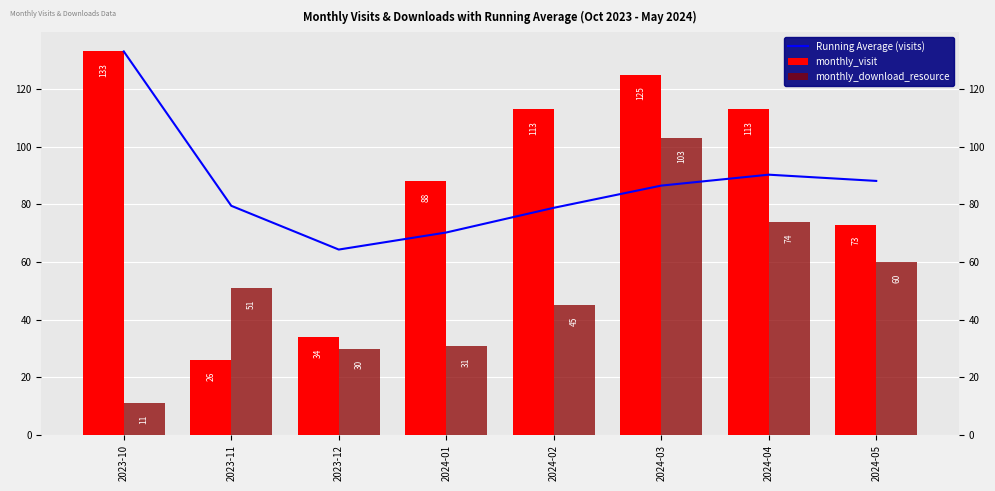

Is it true that monthly_download_resource equals 31.0 at 2024-01?

True